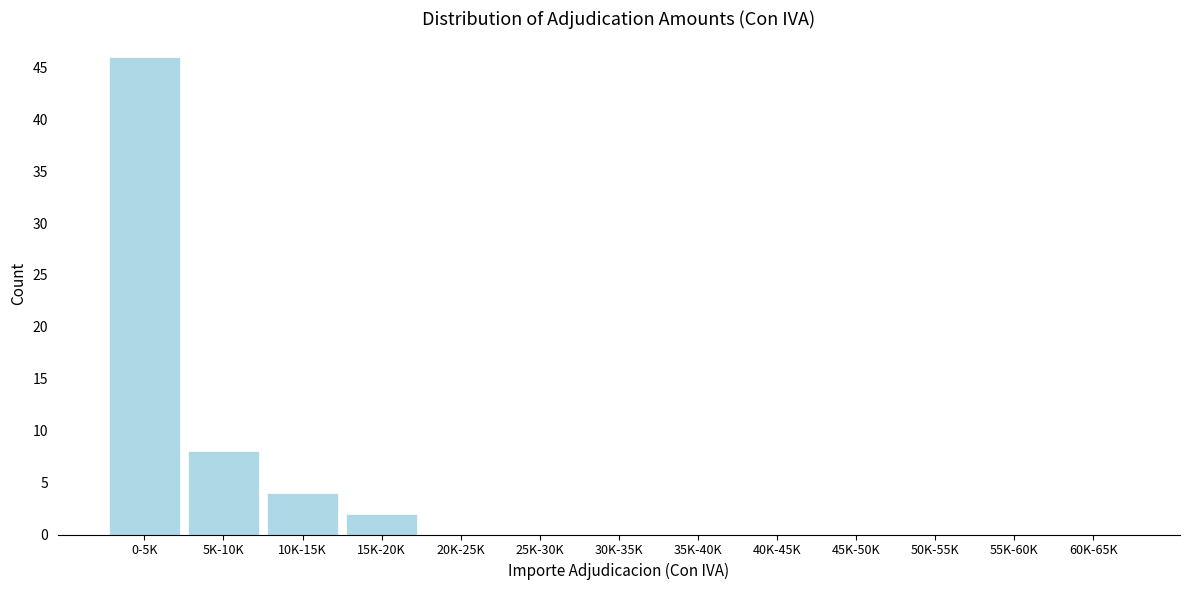

Reading left to right, transcribe all the data shown in this chart.

0-5K=46	5K-10K=8	10K-15K=4	15K-20K=2	20K-25K=0	25K-30K=0	30K-35K=0	35K-40K=0	40K-45K=0	45K-50K=0	50K-55K=0	55K-60K=0	60K-65K=0